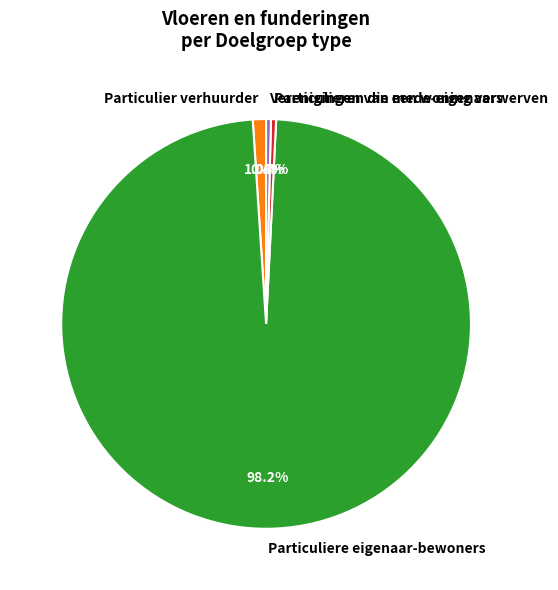

What is the largest slice in the pie chart?

Particuliere eigenaar-bewoners